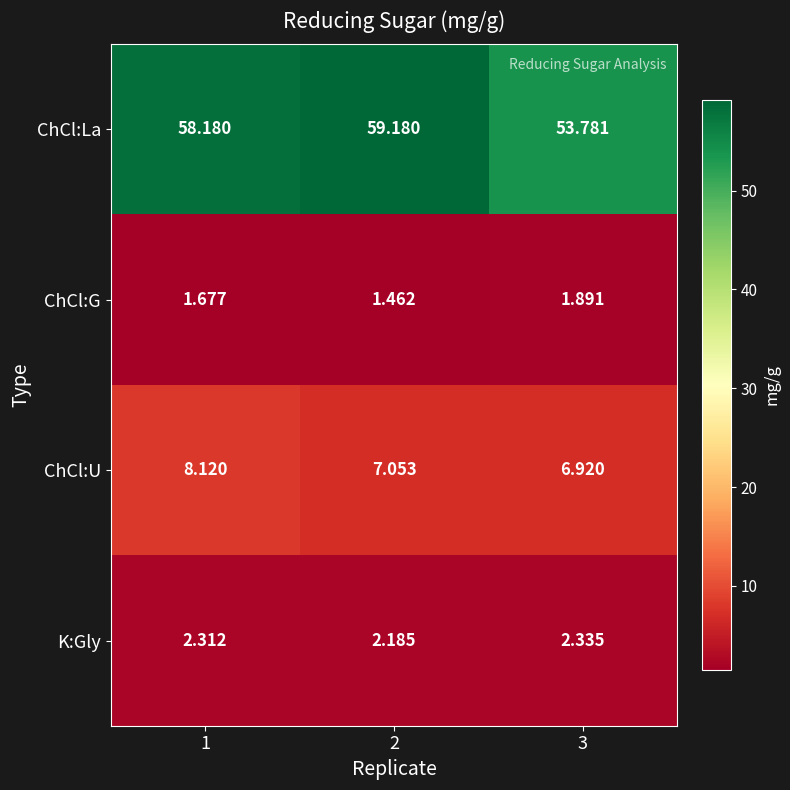

At 3, list the series in order from largest to smallest.

ChCl:La, ChCl:U, K:Gly, ChCl:G